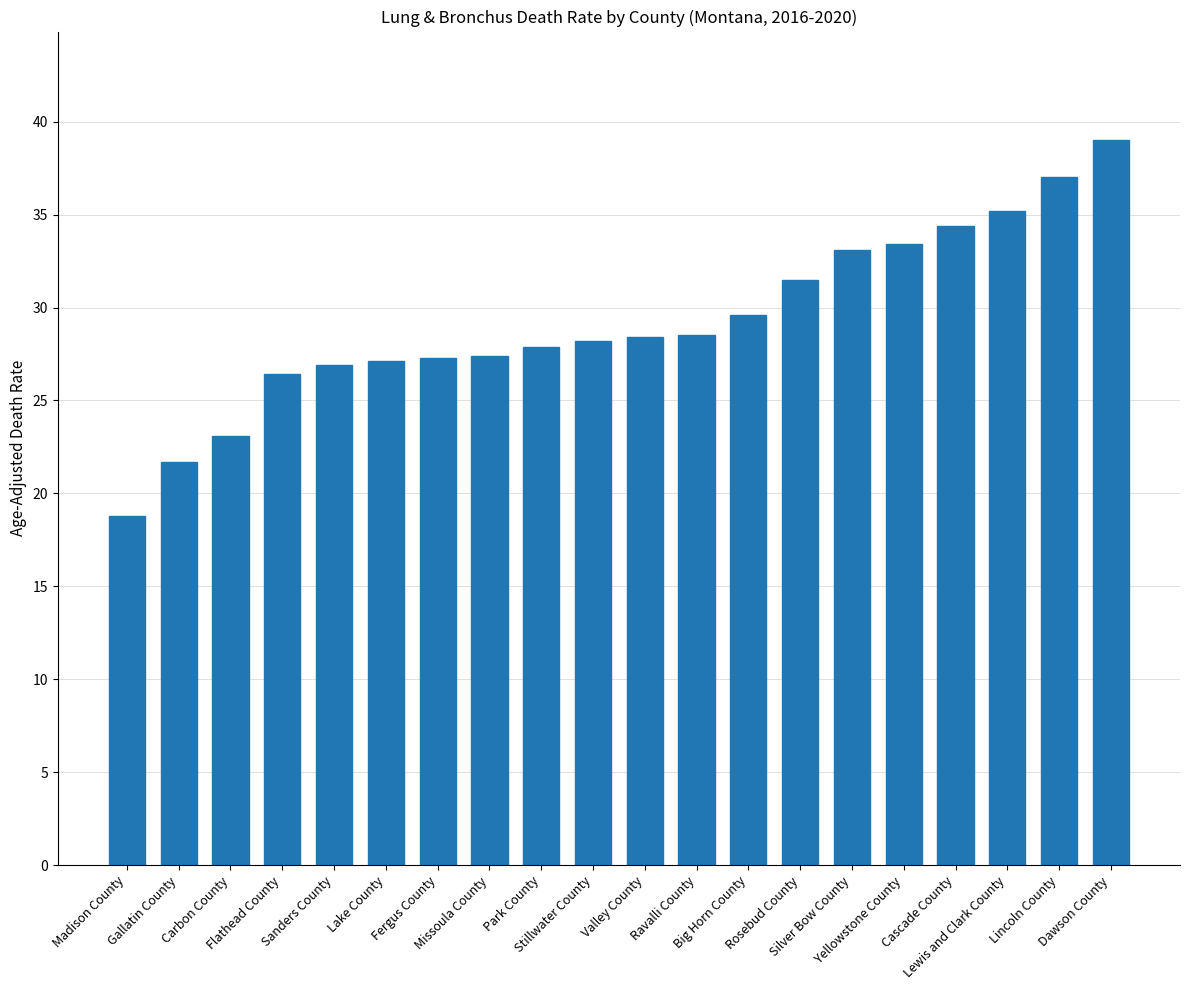

What is the value of the 12th bar from the left?

28.5